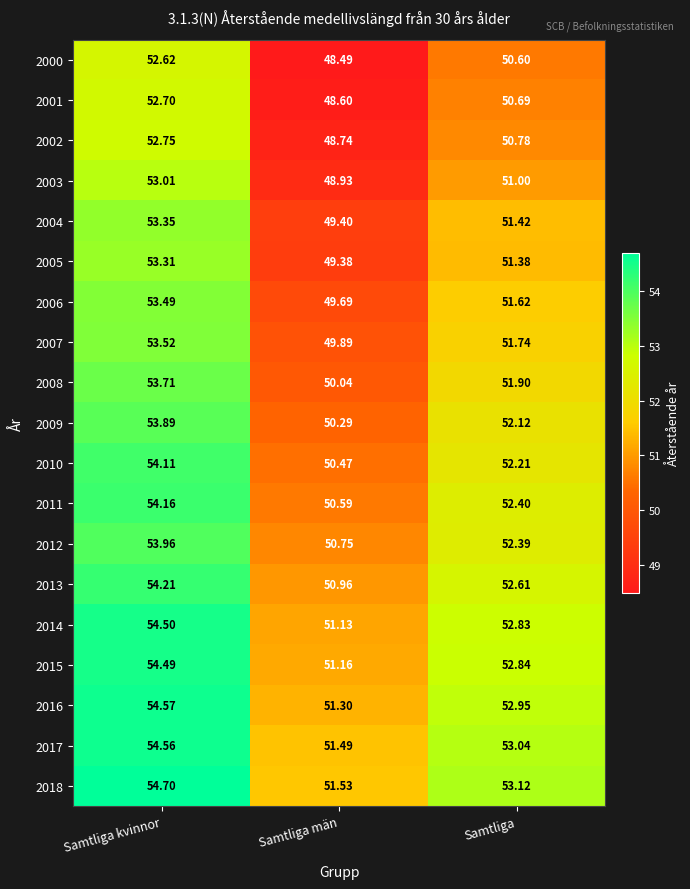

At Samtliga män, list the series in order from smallest to largest.

2000, 2001, 2002, 2003, 2005, 2004, 2006, 2007, 2008, 2009, 2010, 2011, 2012, 2013, 2014, 2015, 2016, 2017, 2018